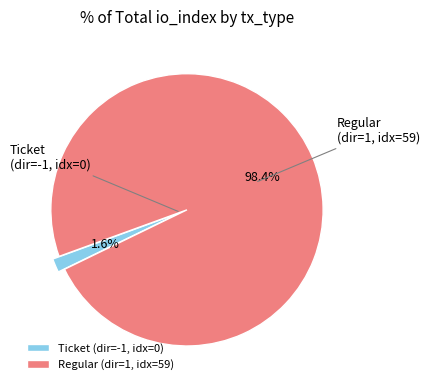

Which category has the smallest portion of the pie?

Ticket (-1, index 0)